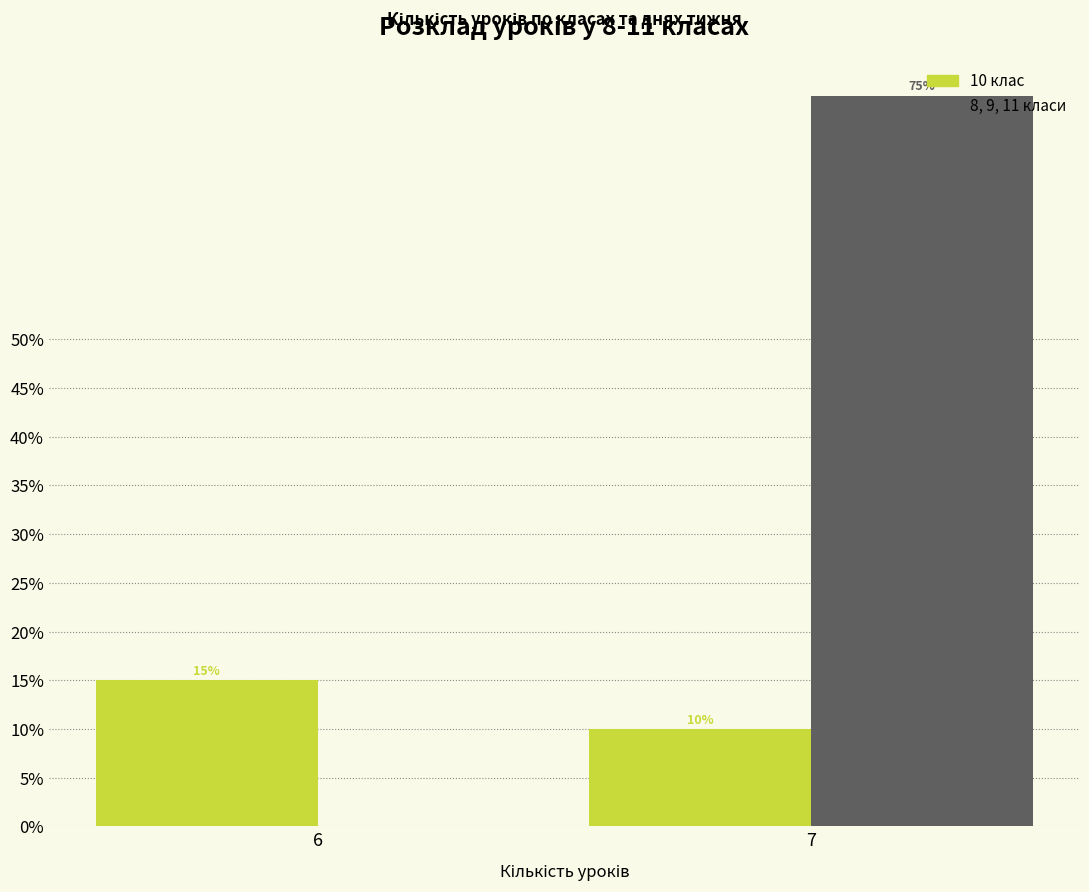

Reading right to left, what are all the values shown in this chart?

10 клас: 7=10	6=15
8, 9, 11 класи: 7=75	6=0